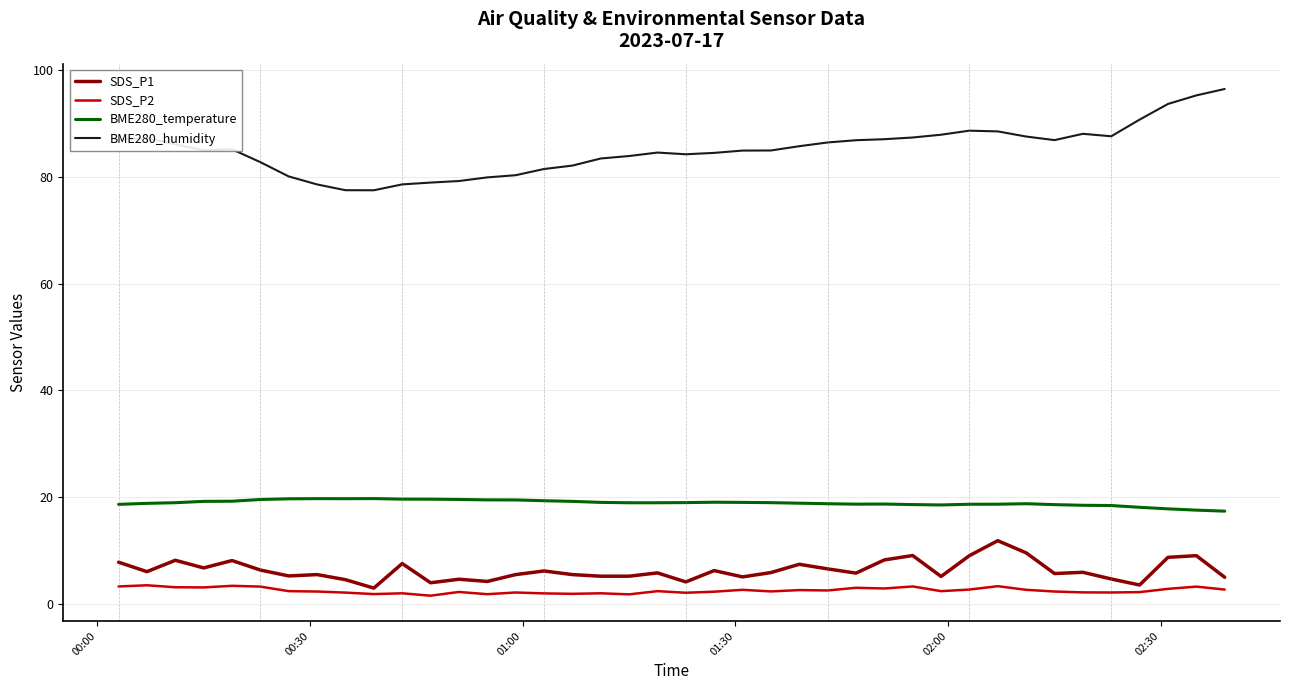

Which series has the largest range (max minus min)?

BME280_humidity